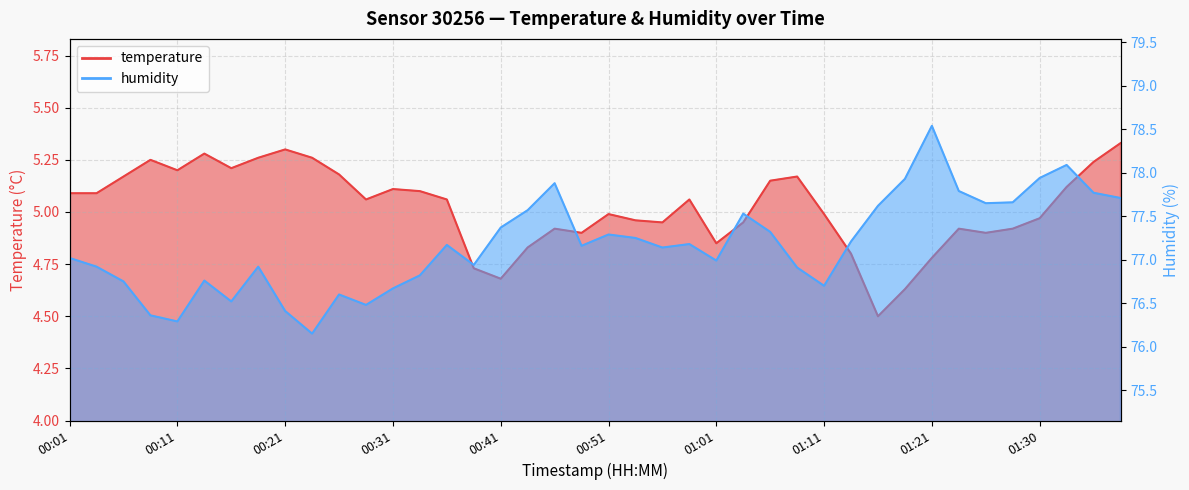

True or false: humidity has a value of 77.2 at 00:53.

True